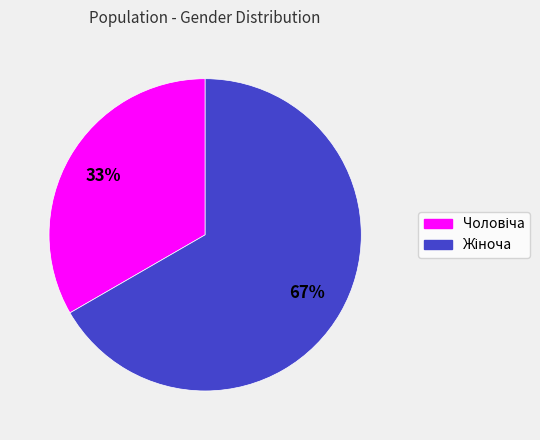

To the nearest percent, what is the average slice percentage?

50%